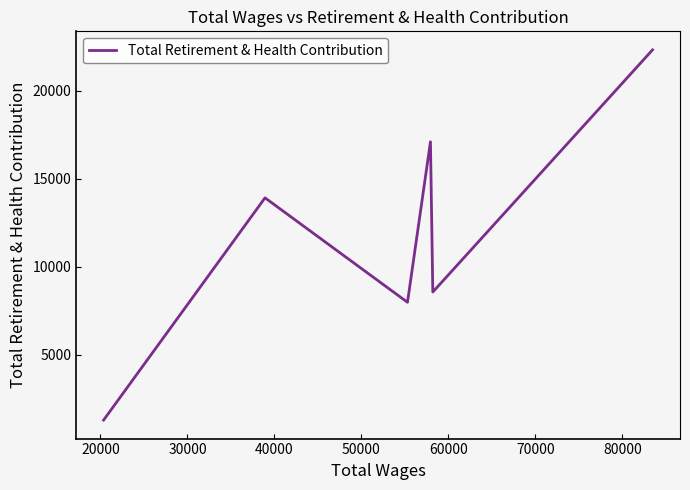

What is the minimum value shown in the chart?

1273